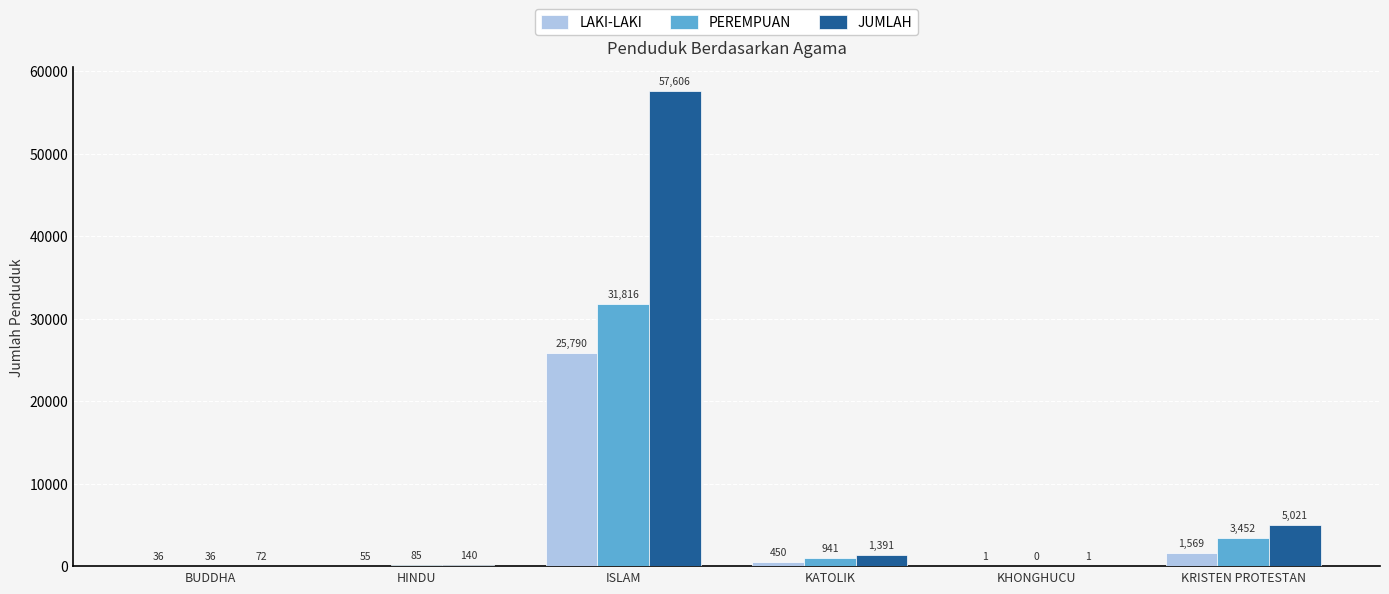

At which category does the chart reach its peak across all series?

ISLAM